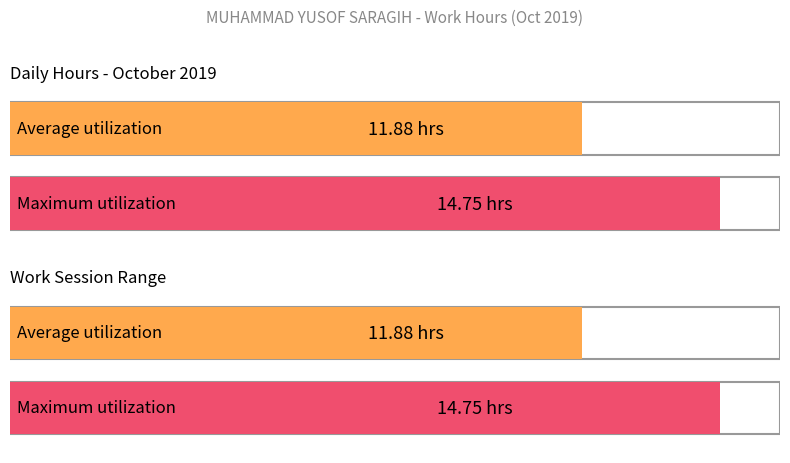

Is the value of Maximum utilization at 22 greater than the value of Average utilization at 21?

No